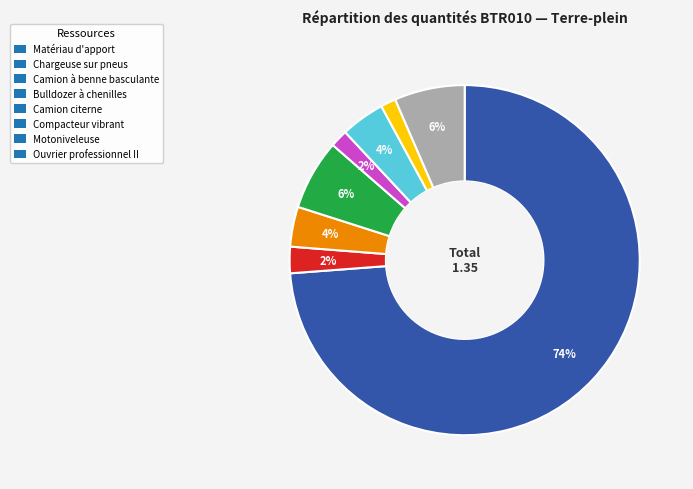

What percentage is the Motoniveleuse slice, to the nearest percent?

1%